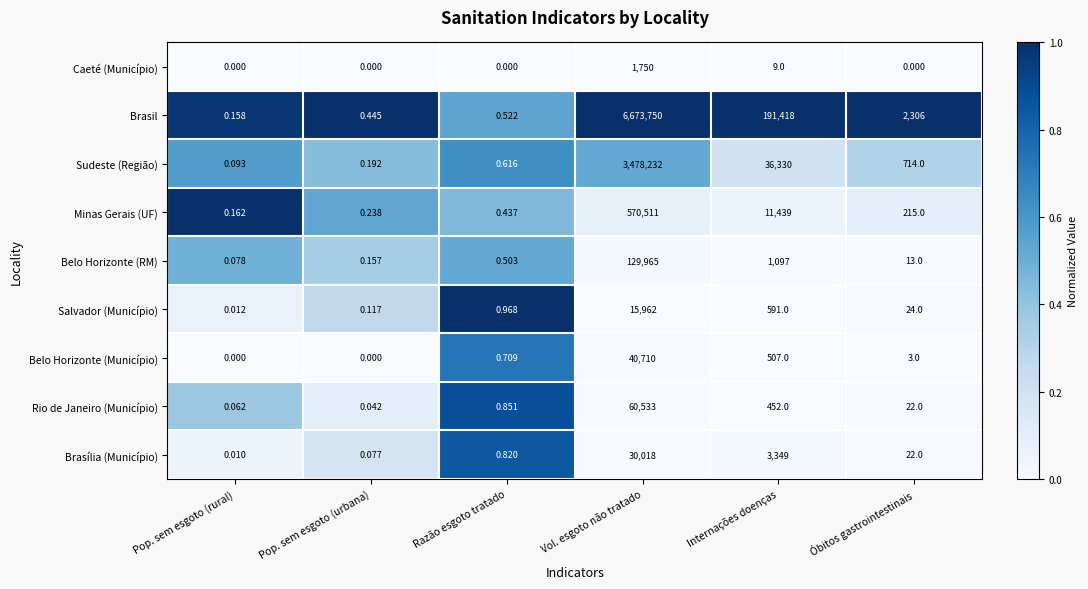

Rank the categories by Rio de Janeiro (Município) value from highest to lowest.

Vol. esgoto não tratado, Internações doenças, Óbitos gastrointestinais, Razão esgoto tratado, Pop. sem esgoto (rural), Pop. sem esgoto (urbana)